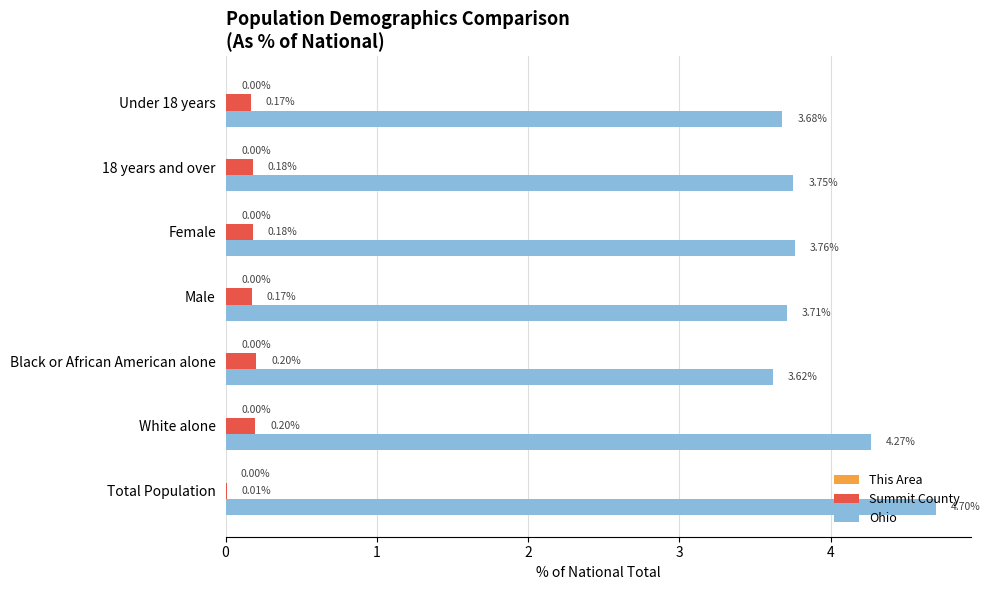

Which label corresponds to the largest value in the chart?

Total Population